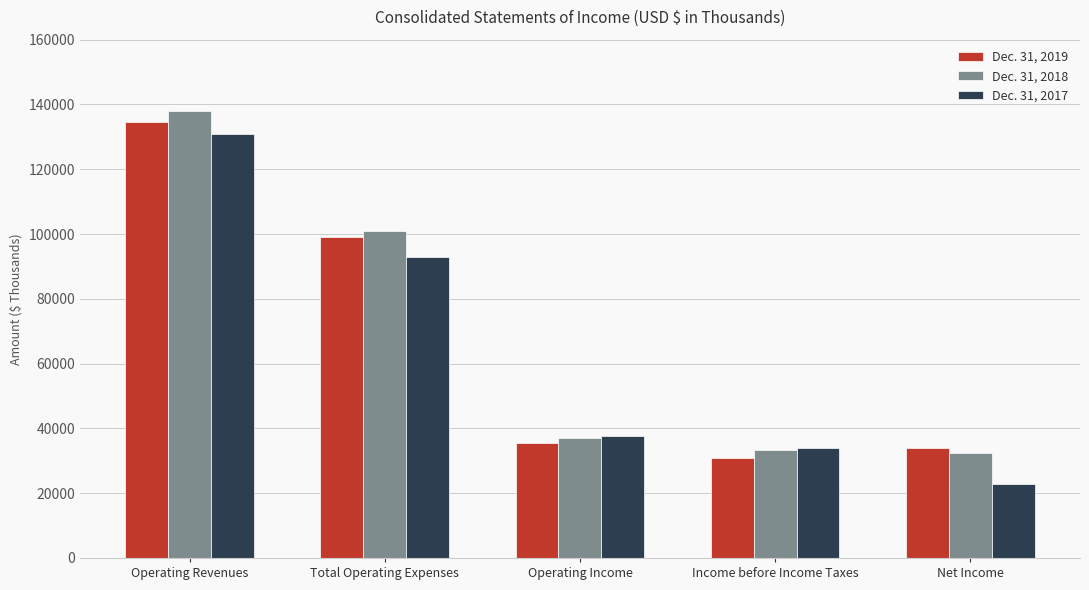

Where is Dec. 31, 2018 nearest to the value 85264?

Total Operating Expenses